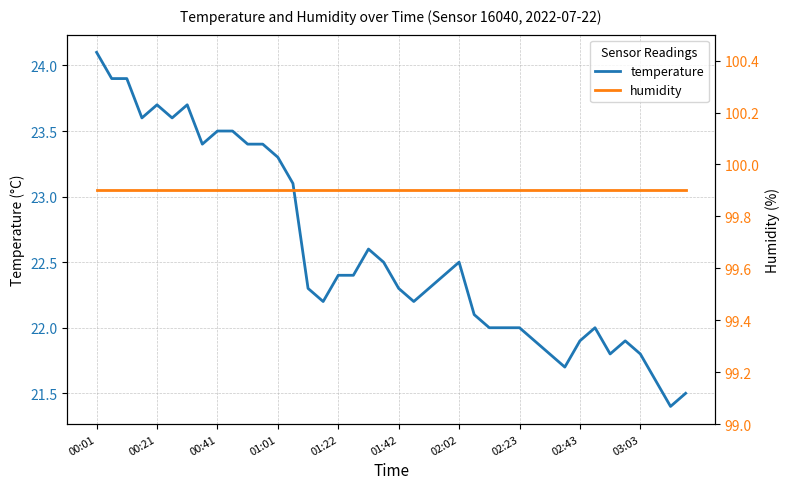

Which series has the largest range (max minus min)?

temperature